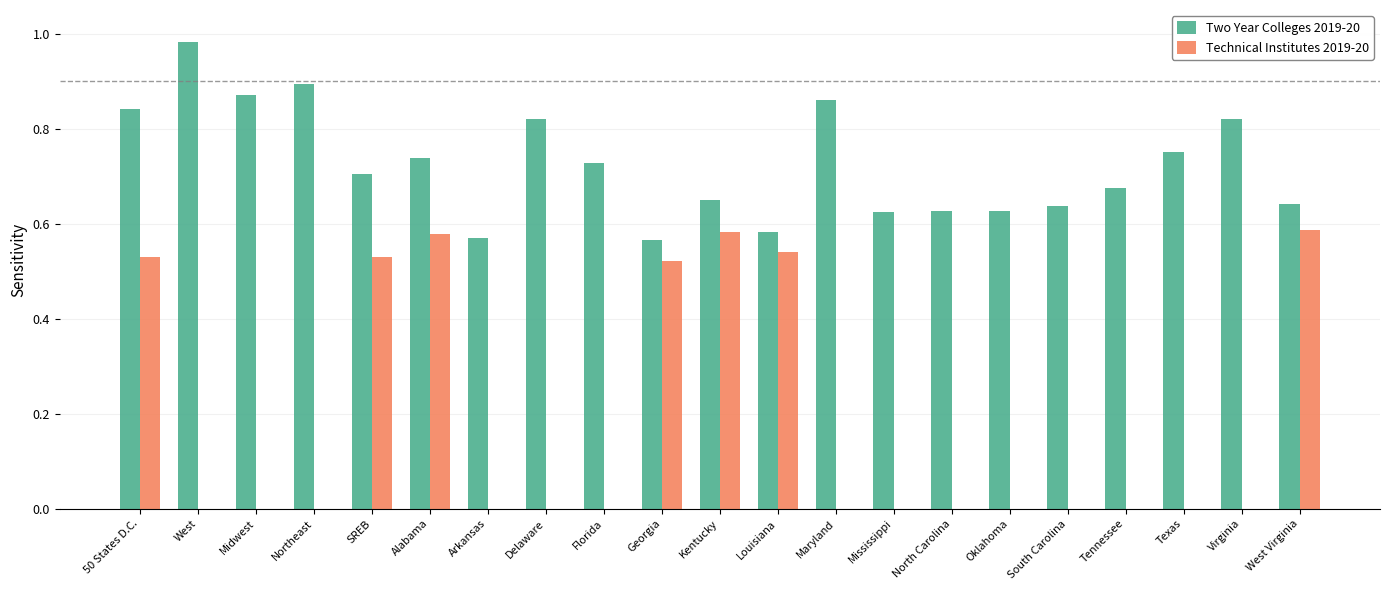

Which series has the widest spread of values?

Technical Institutes 2019-20